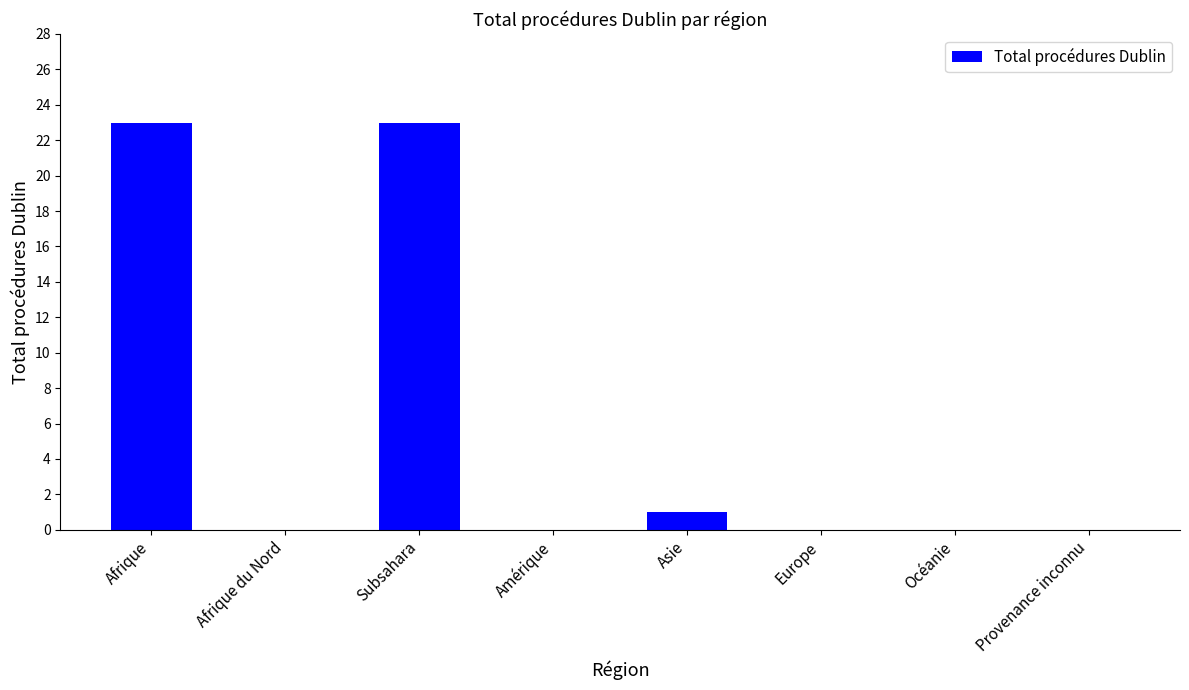

What is the change in value from Subsahara to Asie?

-22